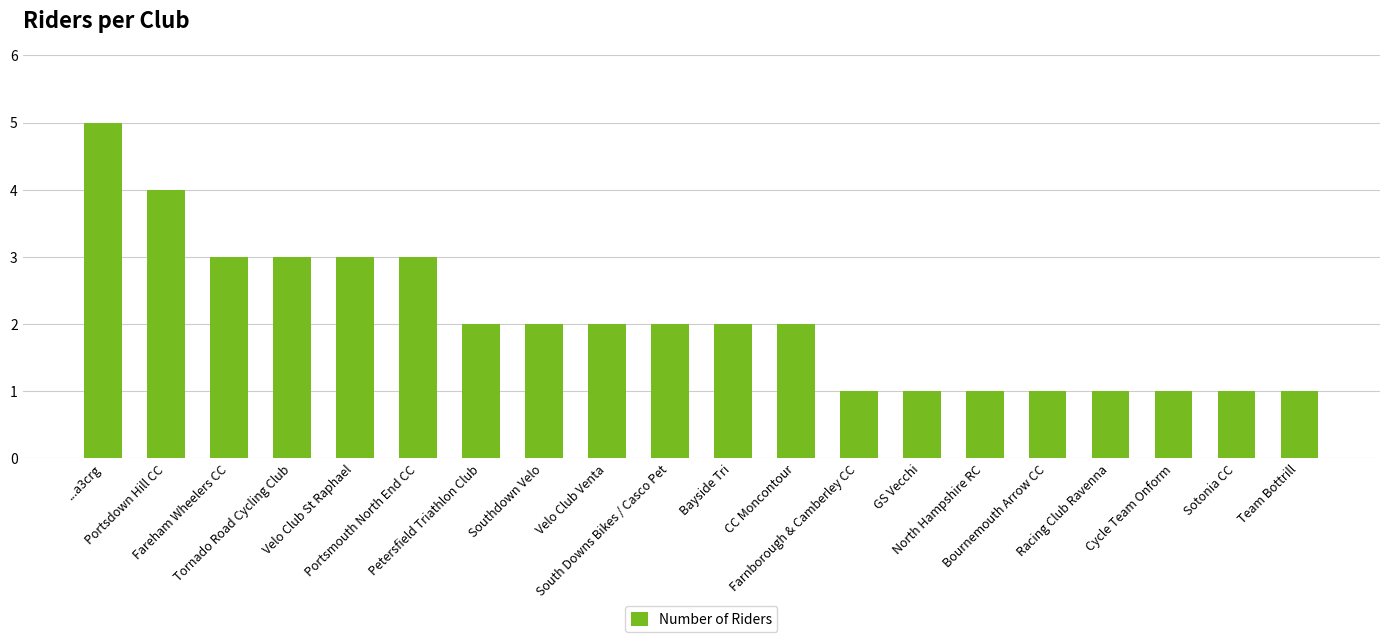

What is the smallest value displayed?

1